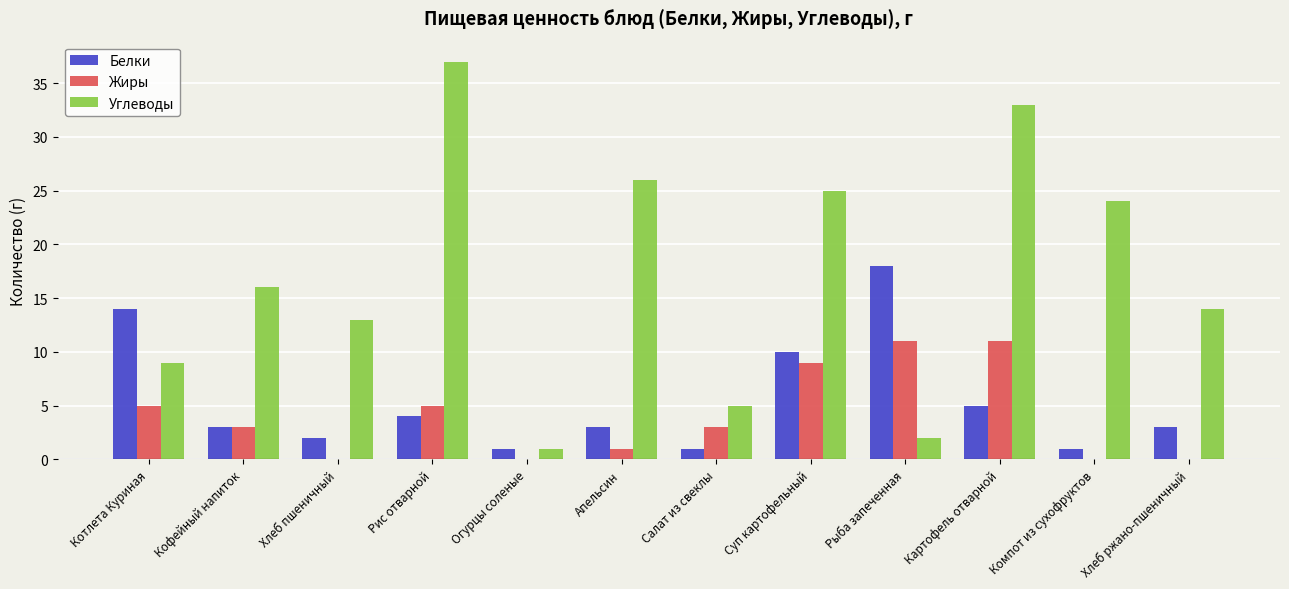

What is the greatest value displayed?

37